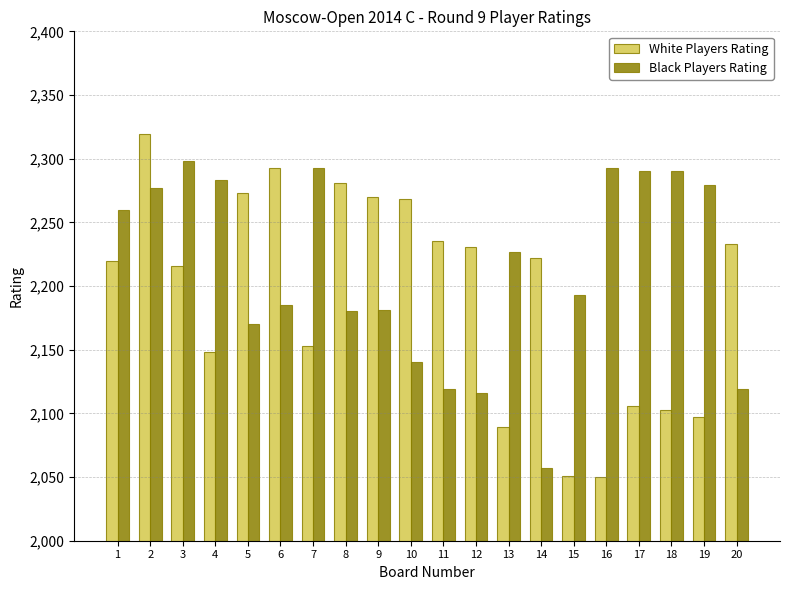

Read the Black Players Rating value at 18, to the nearest 50.

2300